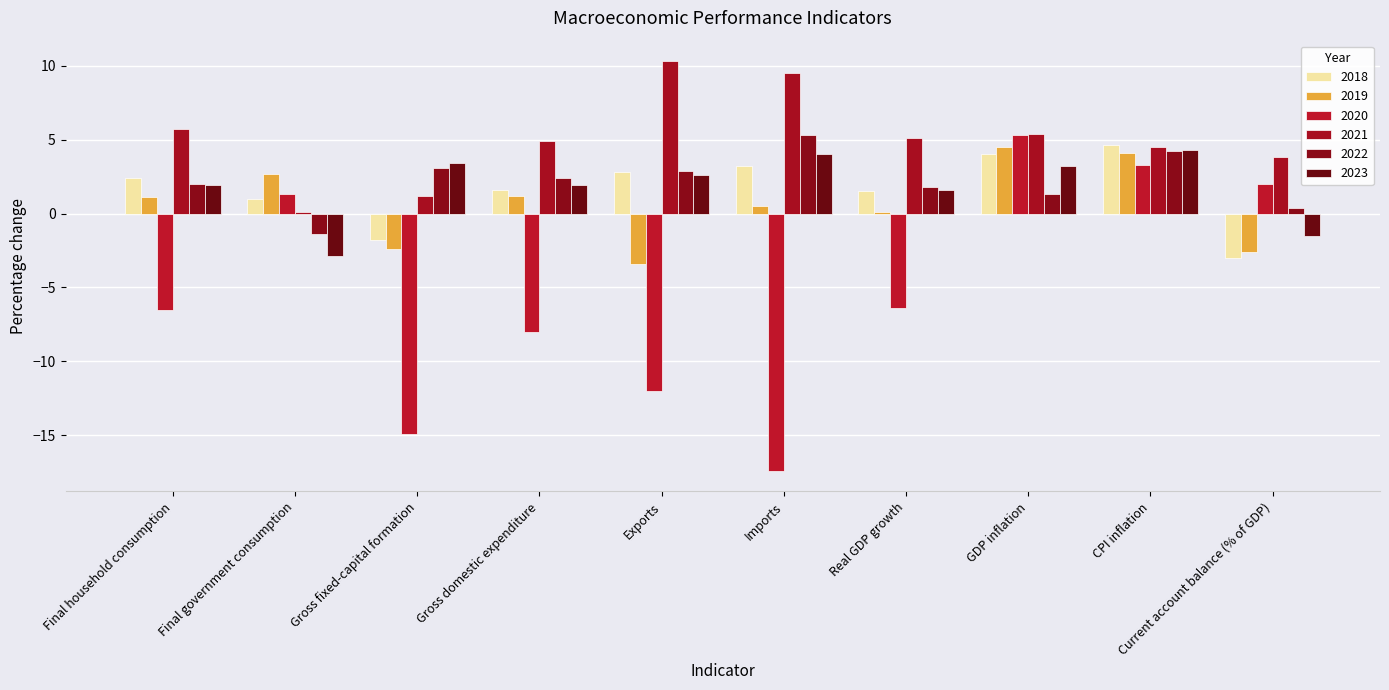

How many bars are there in each group?

6